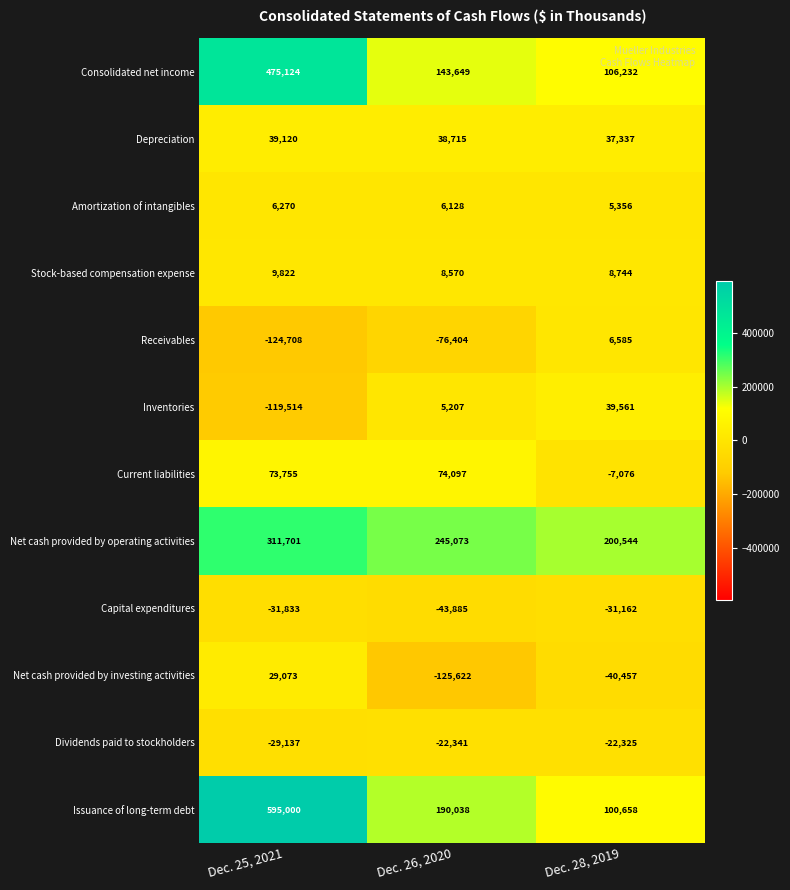

What value does the Current liabilities series have at Dec. 25, 2021?

73755